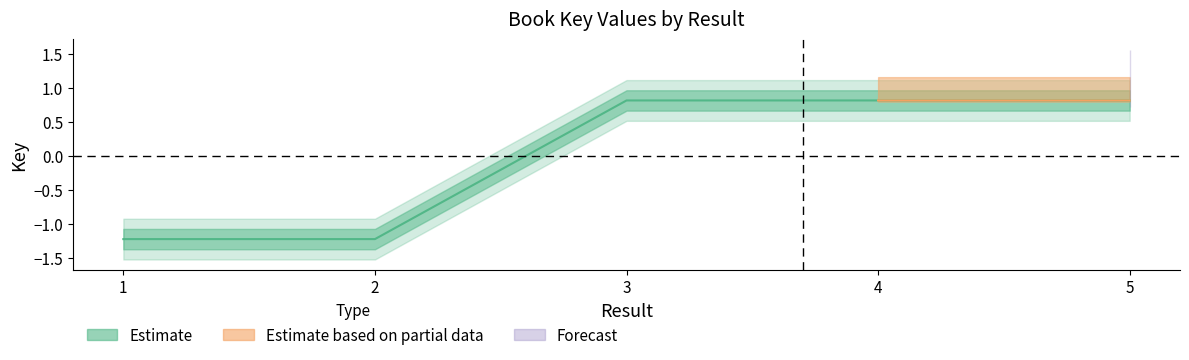

Which has a higher value, 3 or 1?

3